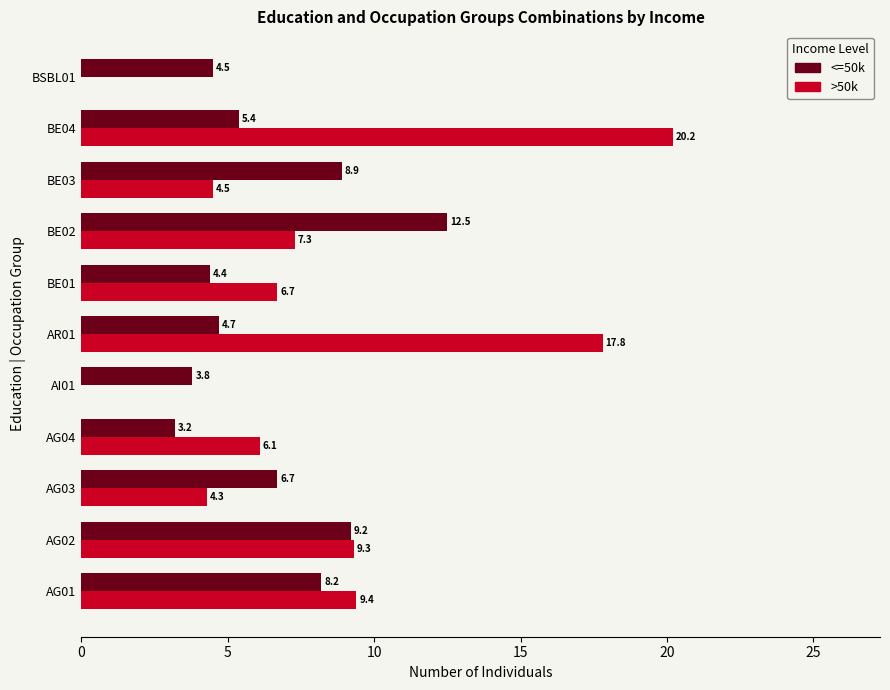

Which series has the widest spread of values?

>50k